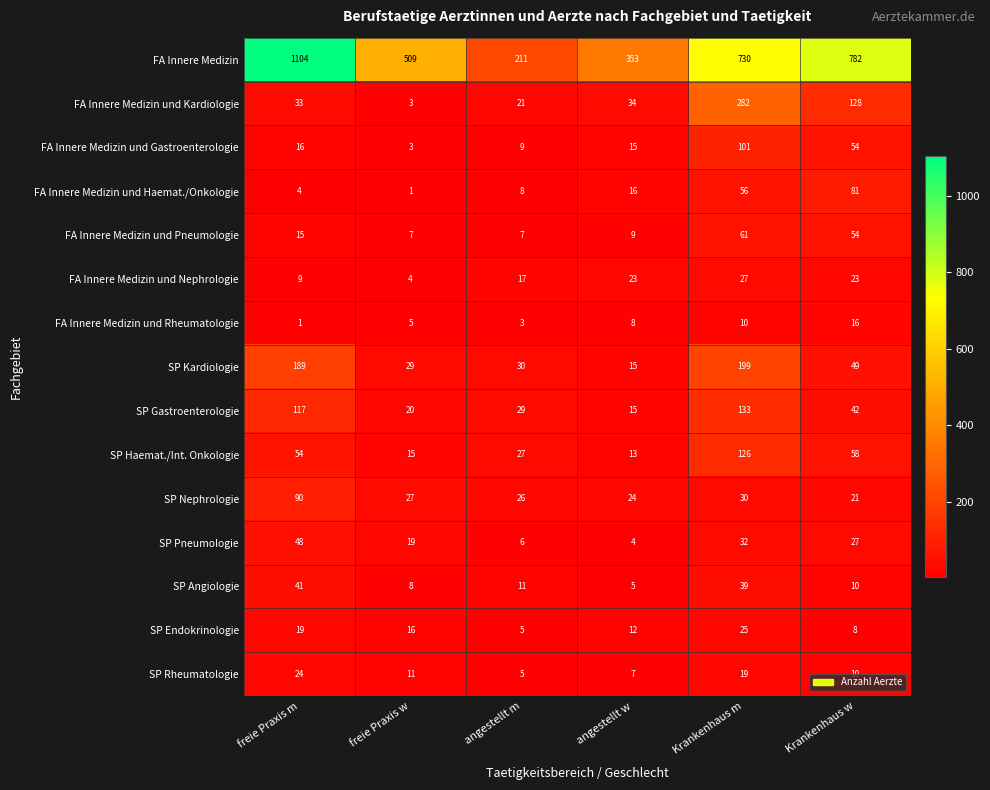

At how many categories does at least one series exceed 125?

6